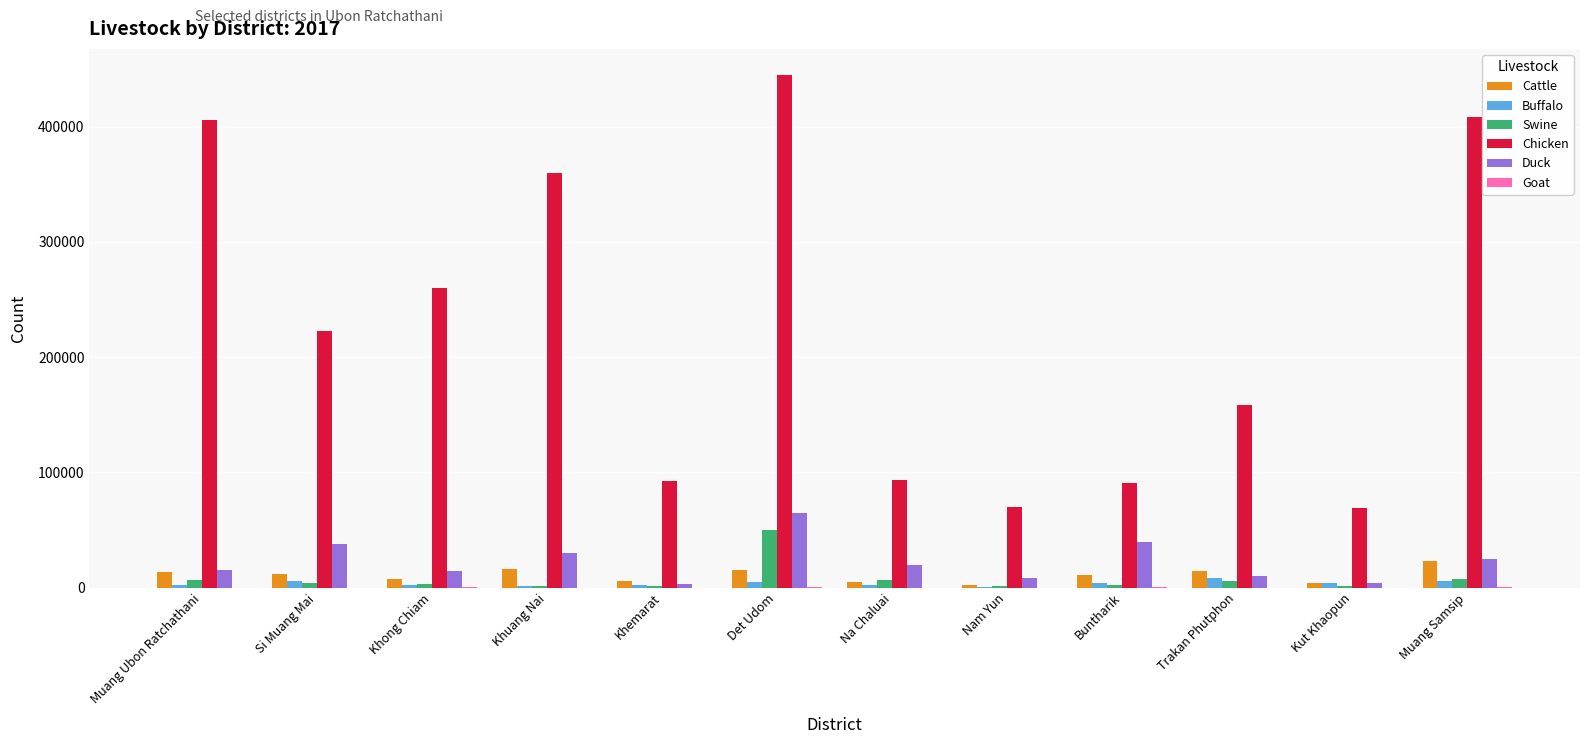

What is the approximate value of Buffalo at Trakan Phutphon?

8182